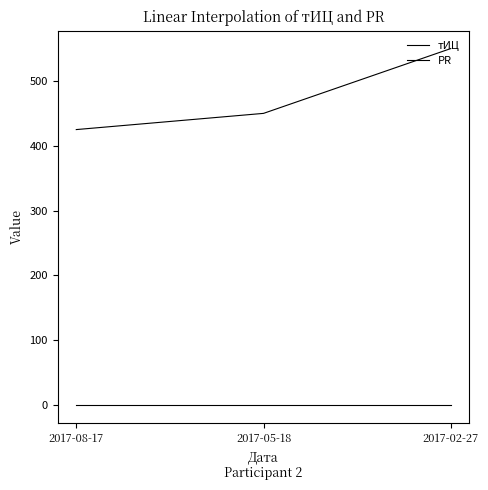

How many series are shown in this chart?

2